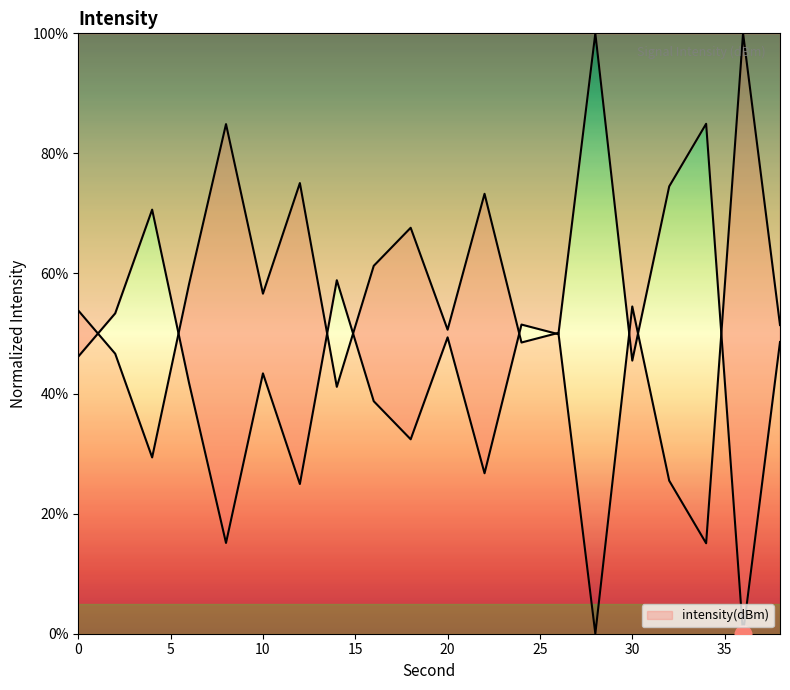

At which category does the data reach its first local peak?

4